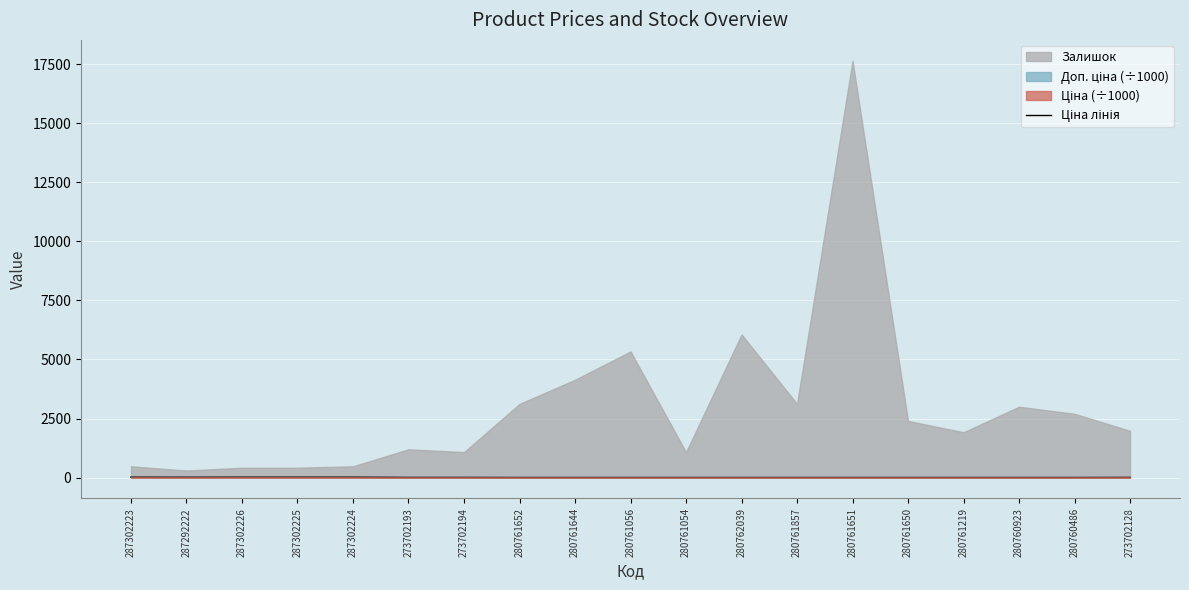

What is the sum of all values?

187.8